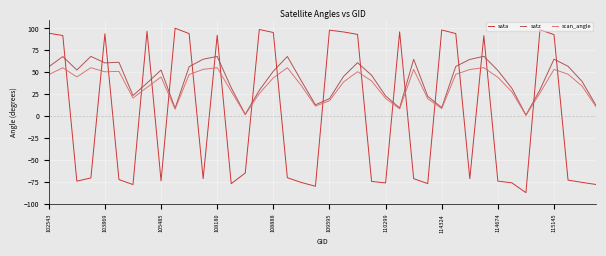

Which series has the largest total across all categories?

satz